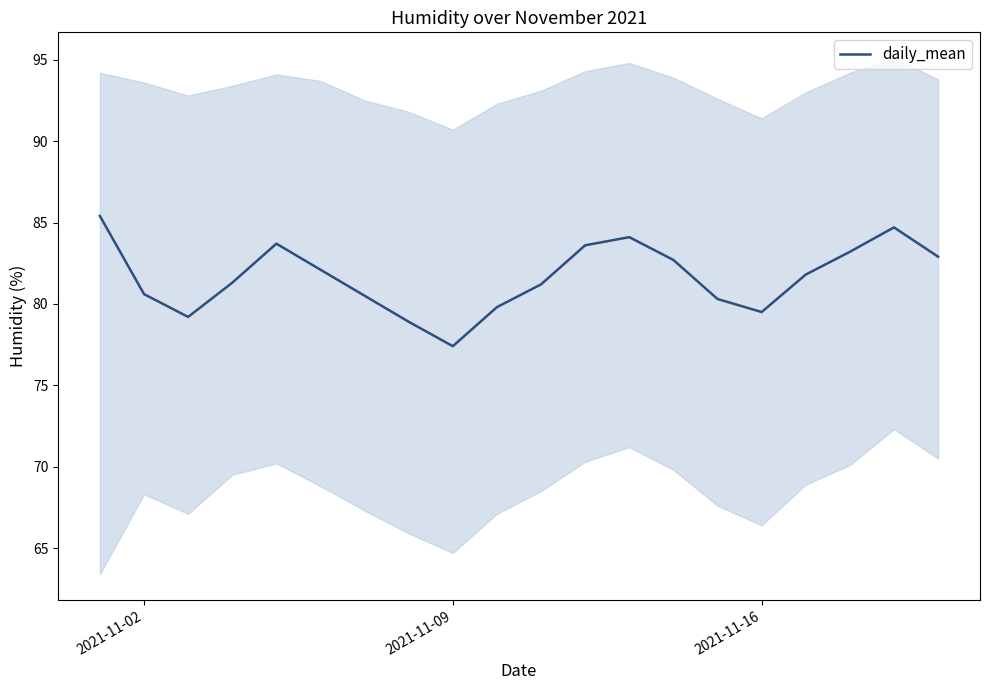

What is the lowest value of the daily_mean series?

77.4